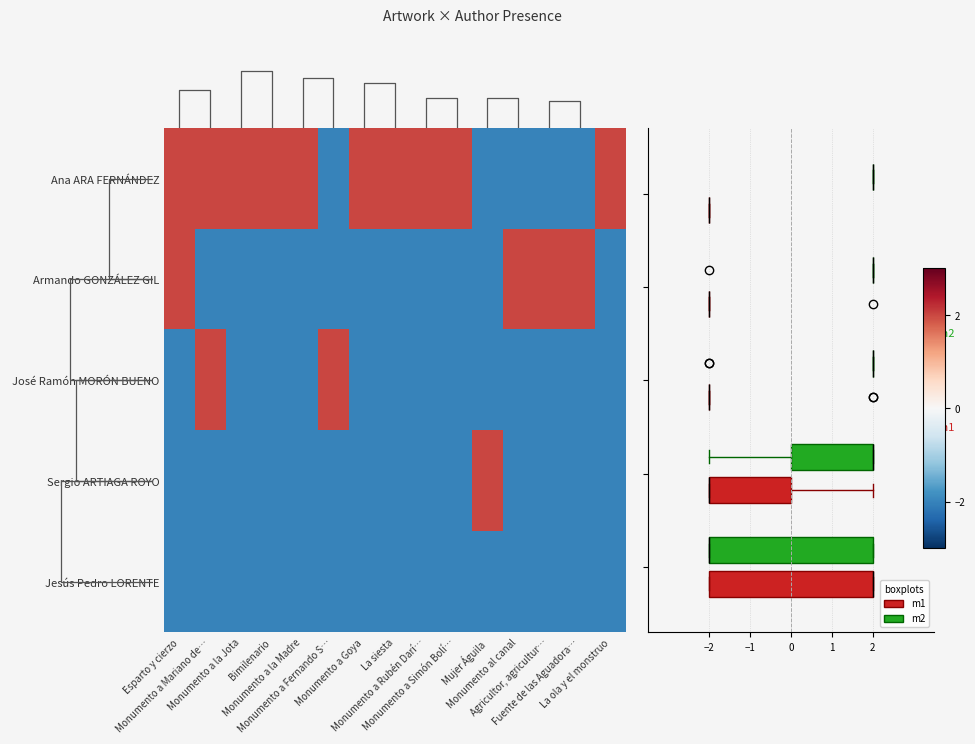

What is the smallest value displayed?

-2